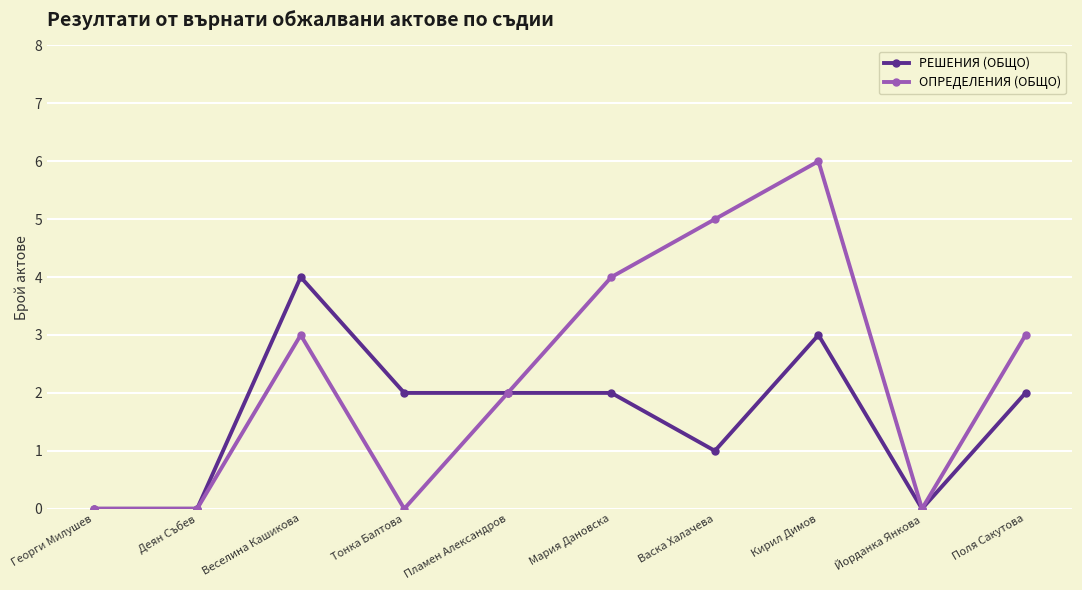

Is the value of РЕШЕНИЯ (ОБЩО) at Пламен Александров greater than the value of ОПРЕДЕЛЕНИЯ (ОБЩО) at Йорданка Янкова?

Yes